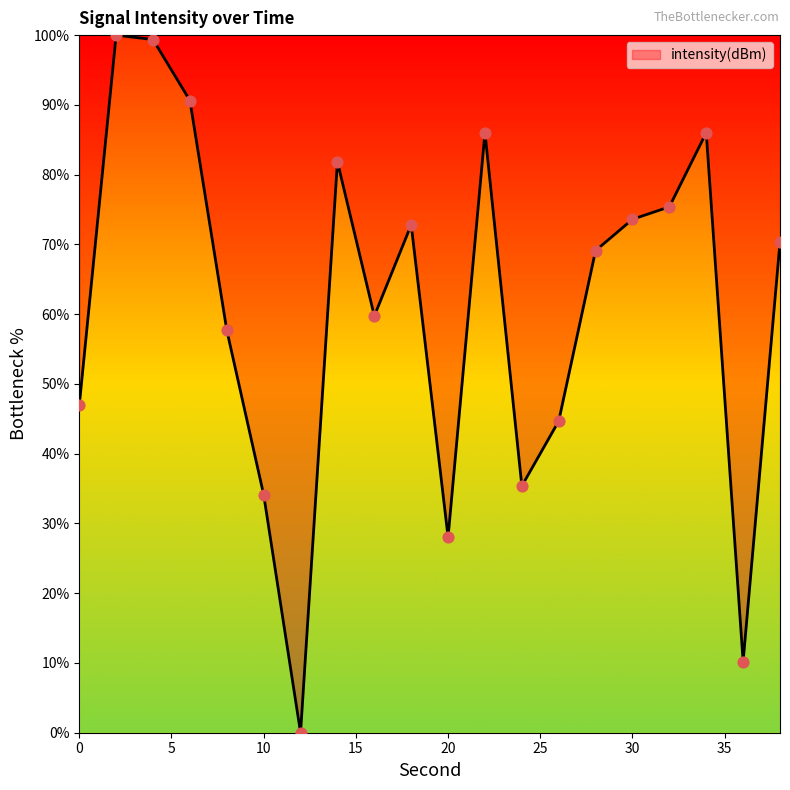

What is the difference between the maximum and minimum values?

100.0